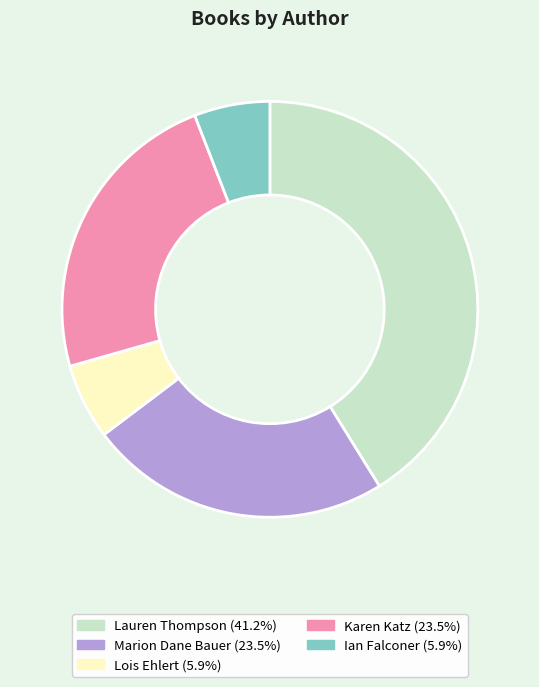

Does any single category account for the majority?

No